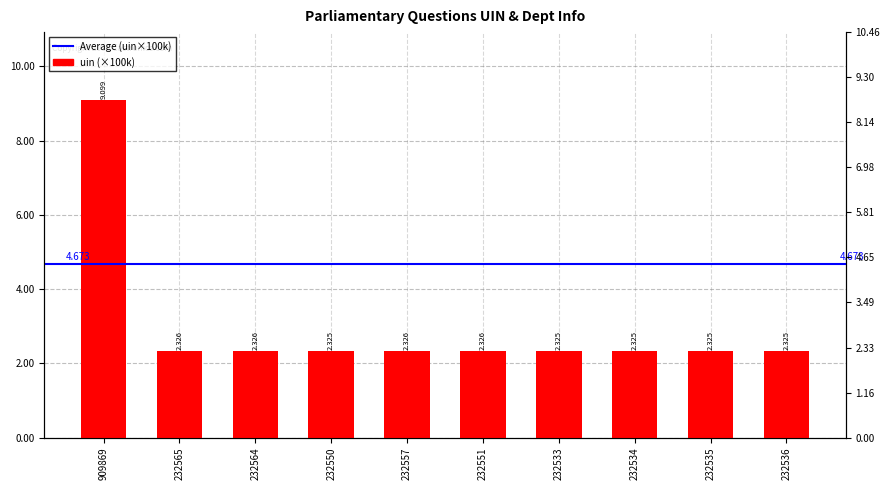

At how many categories does at least one series exceed 31?

2